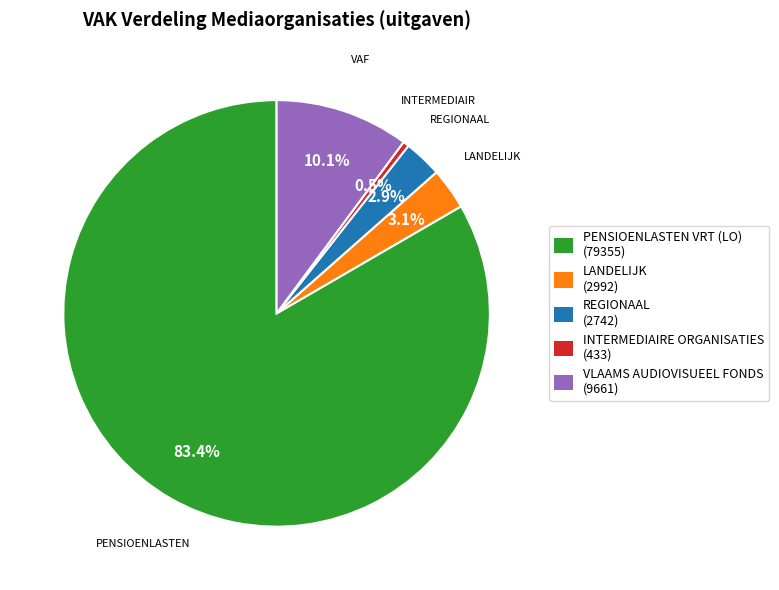

Count the number of slices in the pie.

5